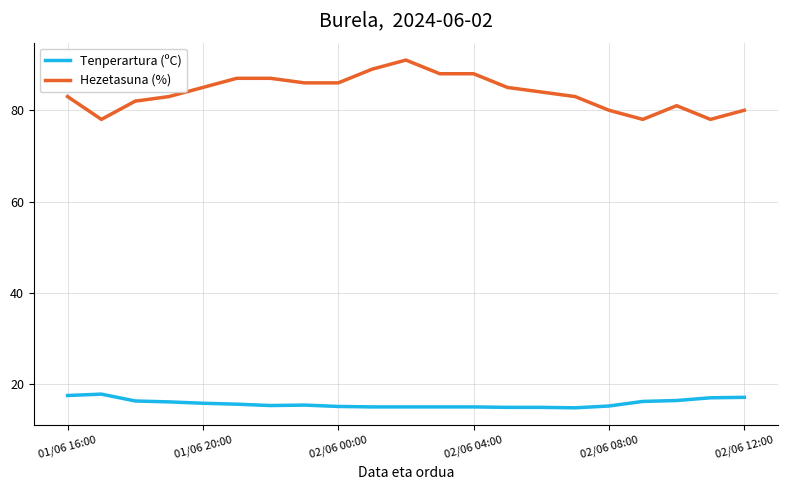

Rank the series by their average value, from highest to lowest.

Hezetasuna (%), Tenperartura (ºC)